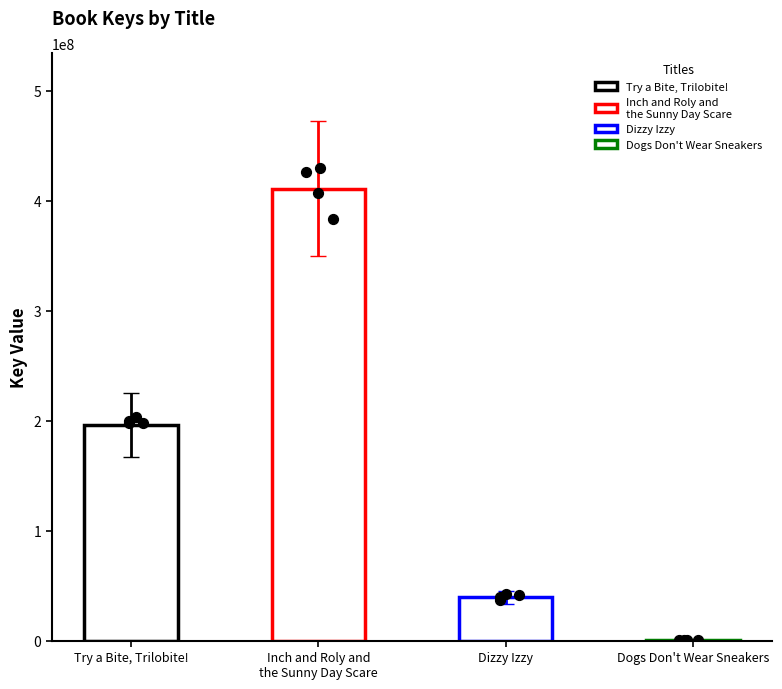

What is the change in value from Inch and Roly and
the Sunny Day Scare to Dizzy Izzy?

-371260007